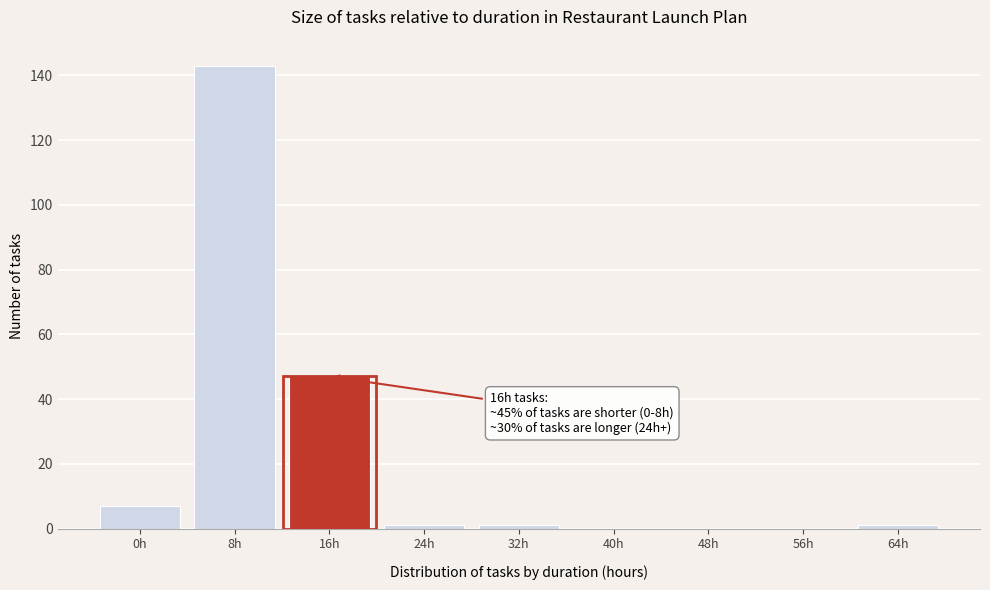

Reading left to right, transcribe all the data shown in this chart.

0h=7	8h=143	16h=47	24h=1	32h=1	40h=0	48h=0	56h=0	64h=1